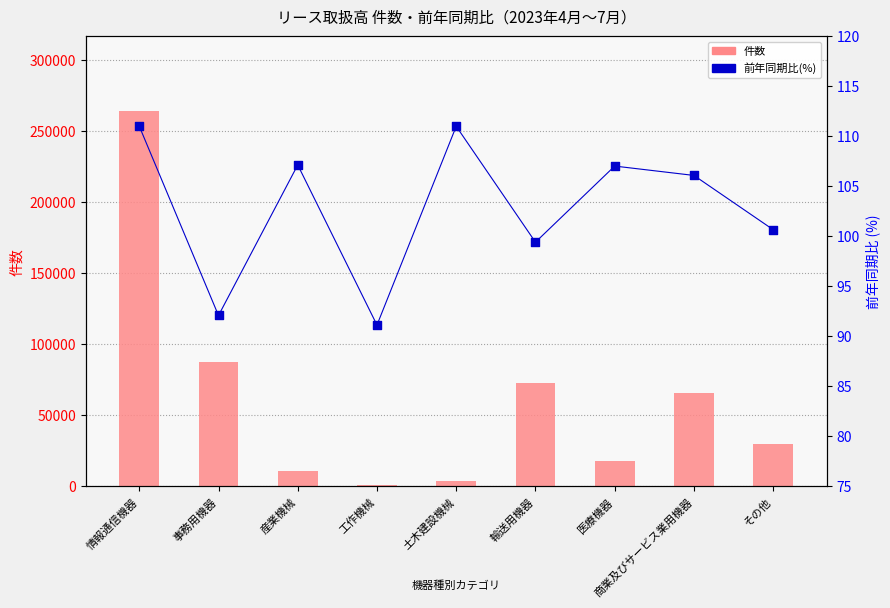

At which category is the sum across all series the highest?

情報通信機器